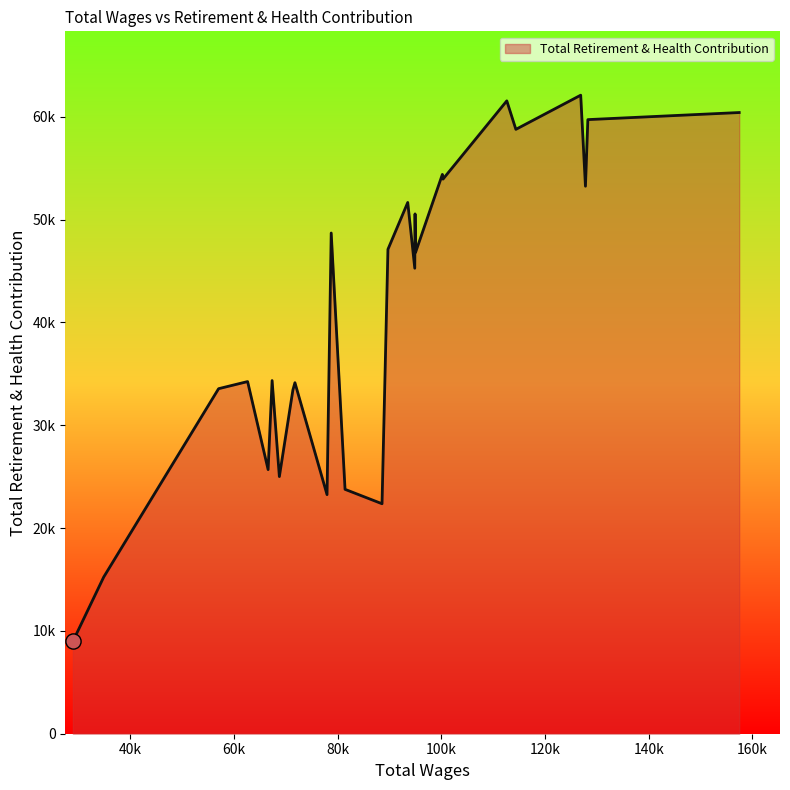

Does the chart have visible grid lines?

No